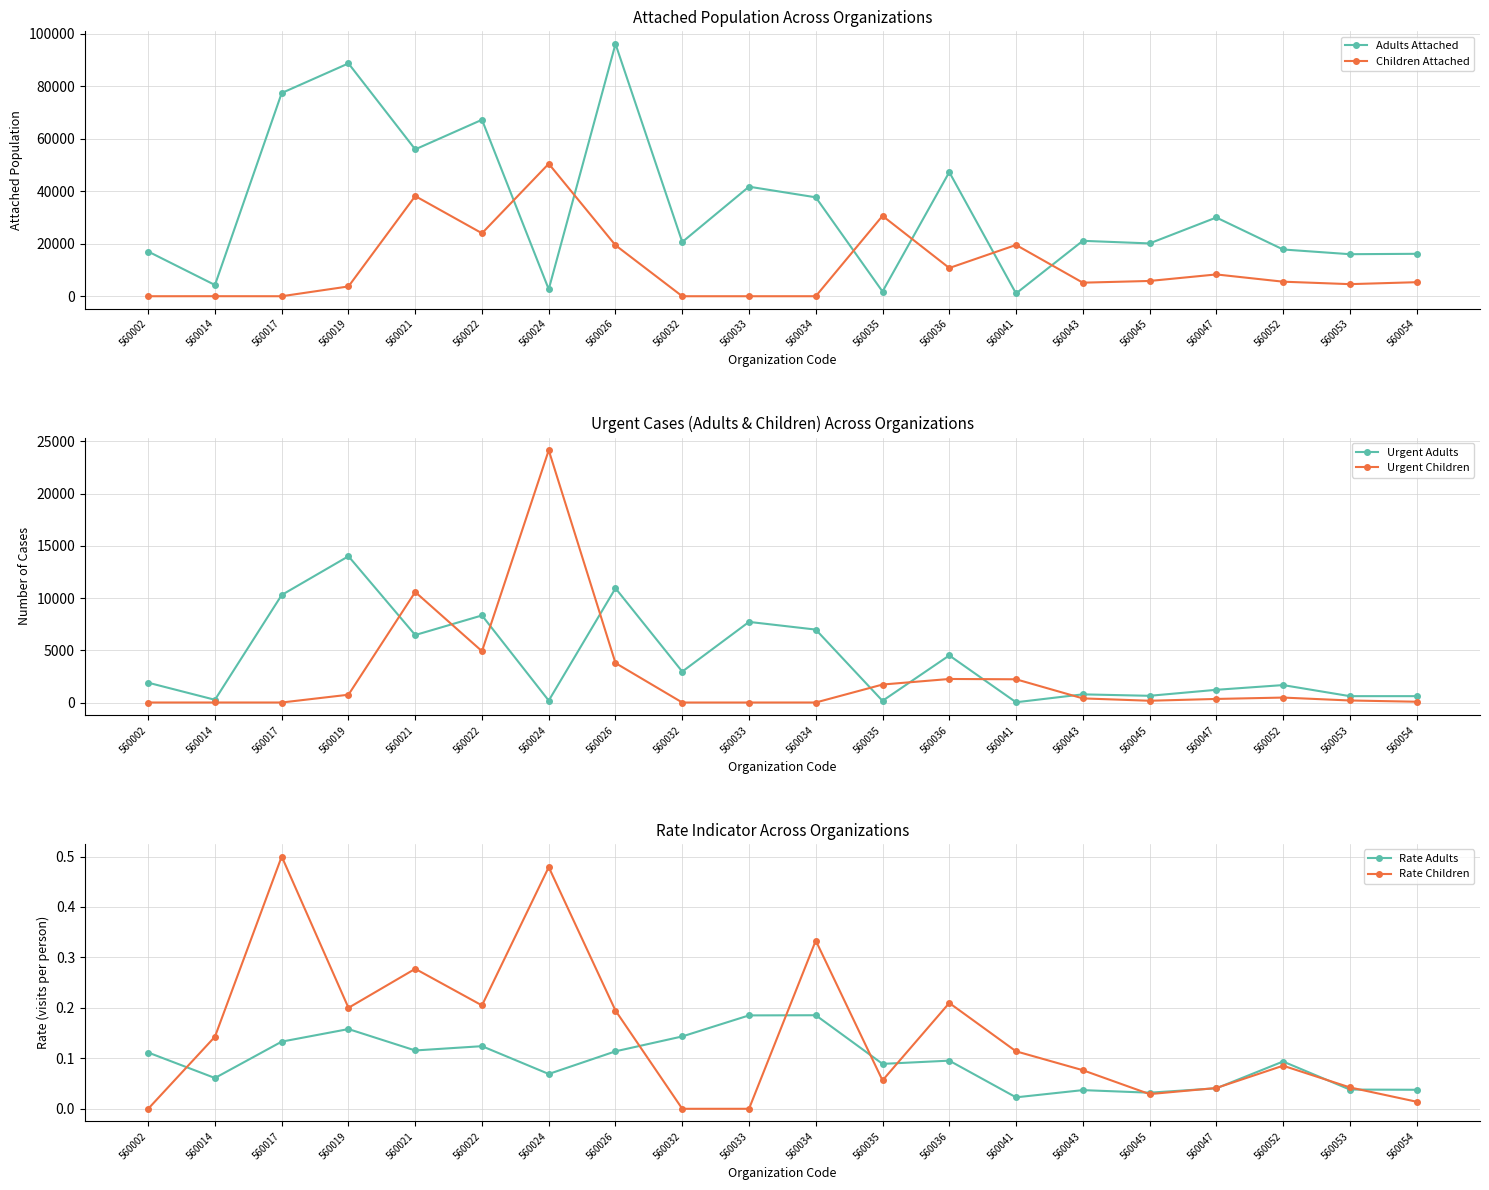

What is the maximum value for Urgent Adults?

14000